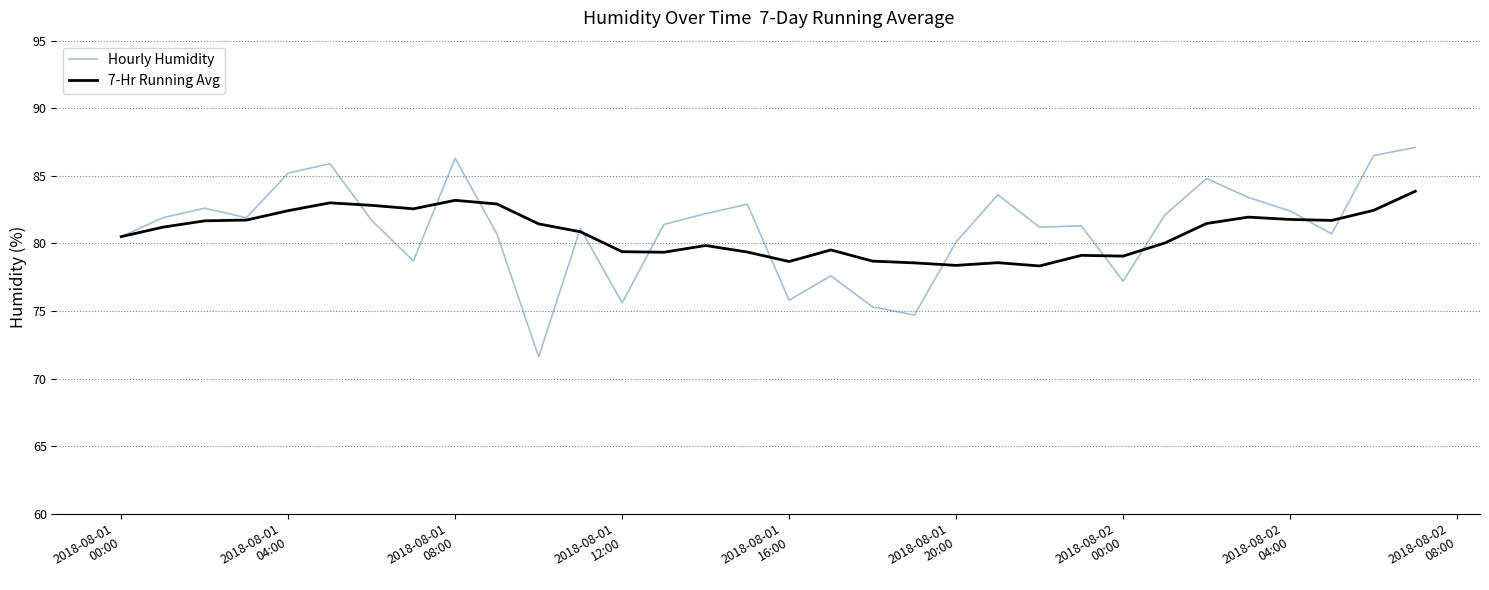

List the series in order of their peak value, lowest first.

7-Hr Running Avg, Hourly Humidity